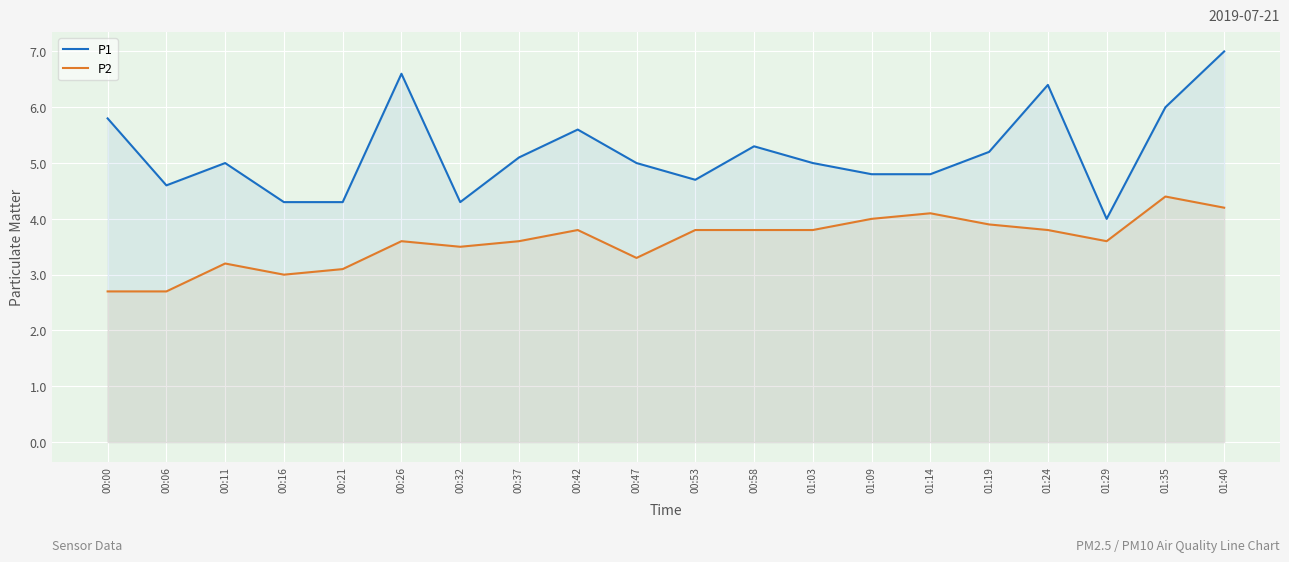

Is the value of P2 at 00:47 greater than the value of P1 at 01:40?

No